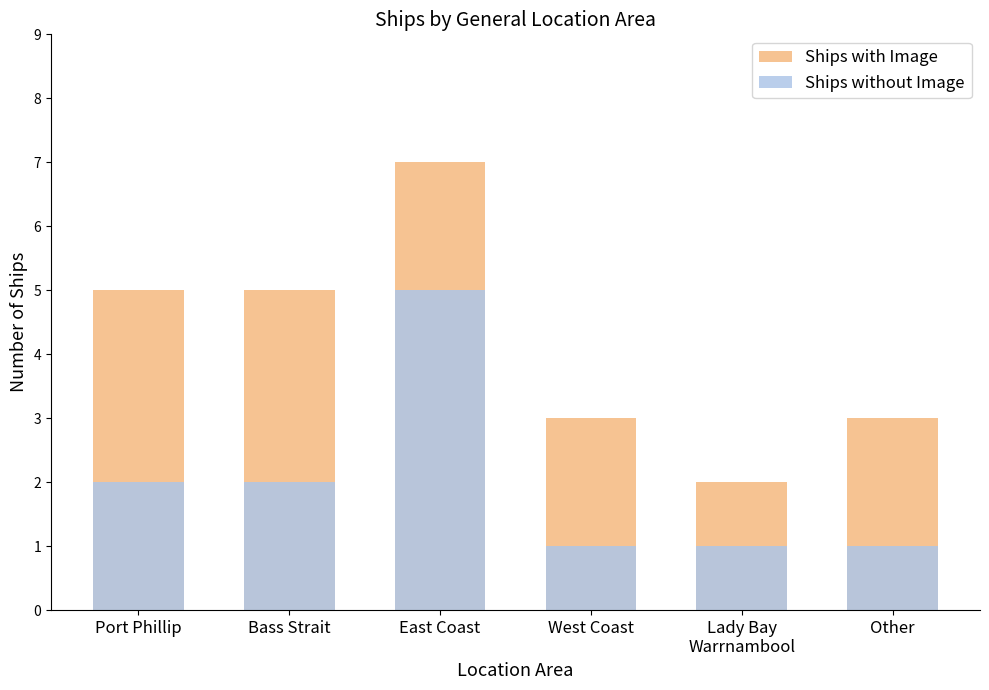

Which has a higher value, Lady Bay
Warrnambool or Bass Strait?

Bass Strait